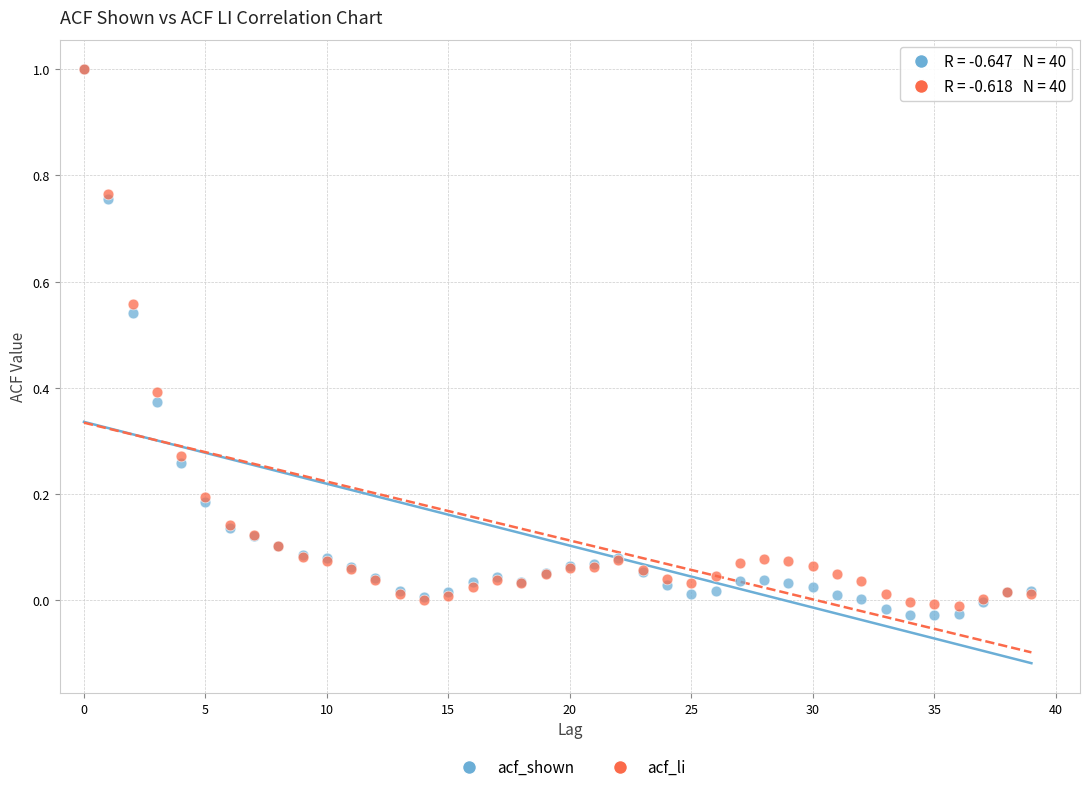

What are all the series names shown in the legend?

acf_shown, acf_li